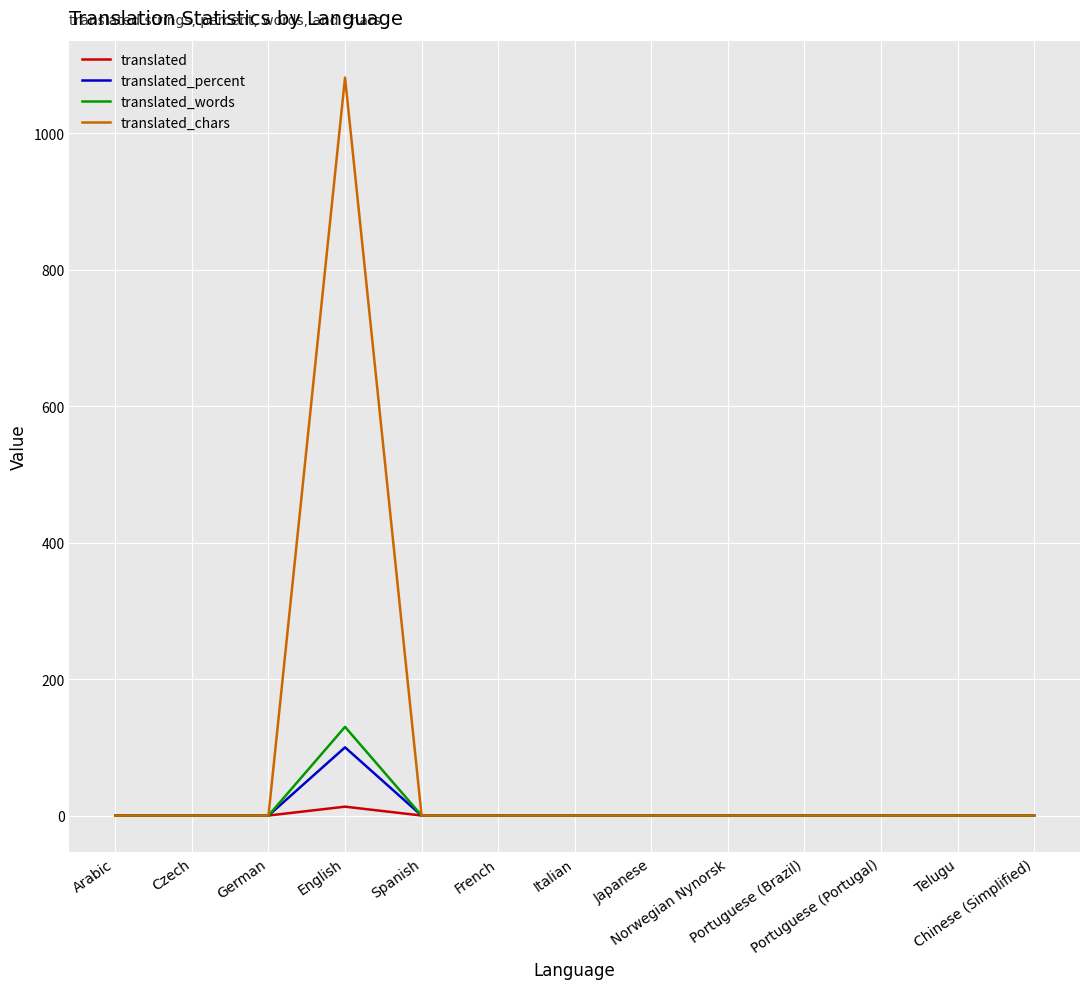

What is the maximum value shown in the chart?

1082